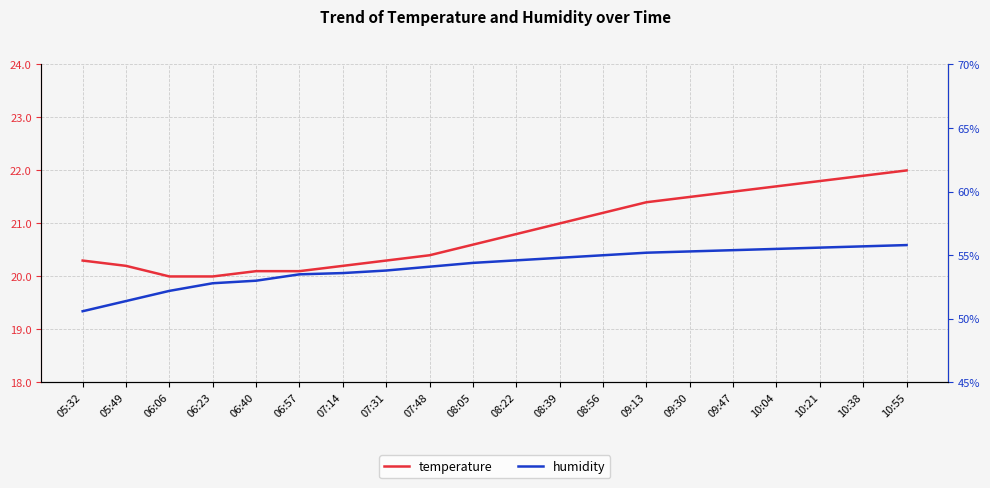

What is the greatest value displayed?

55.8